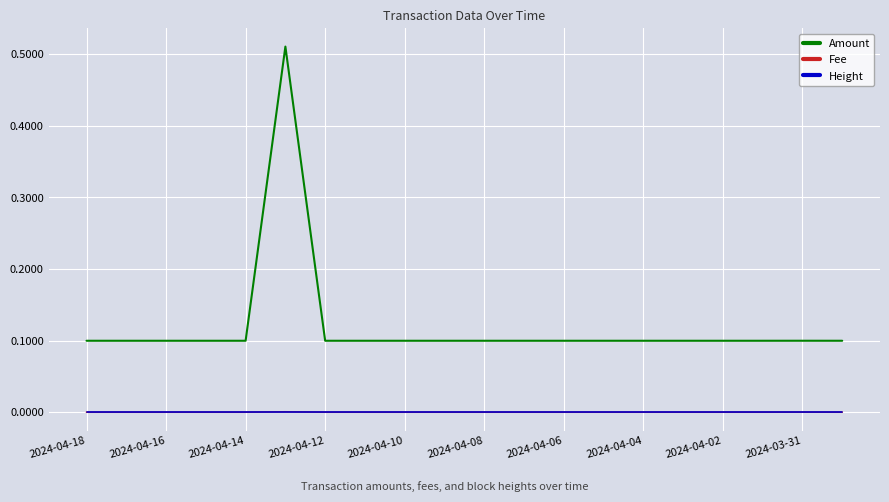

Which series has the largest total across all categories?

Amount